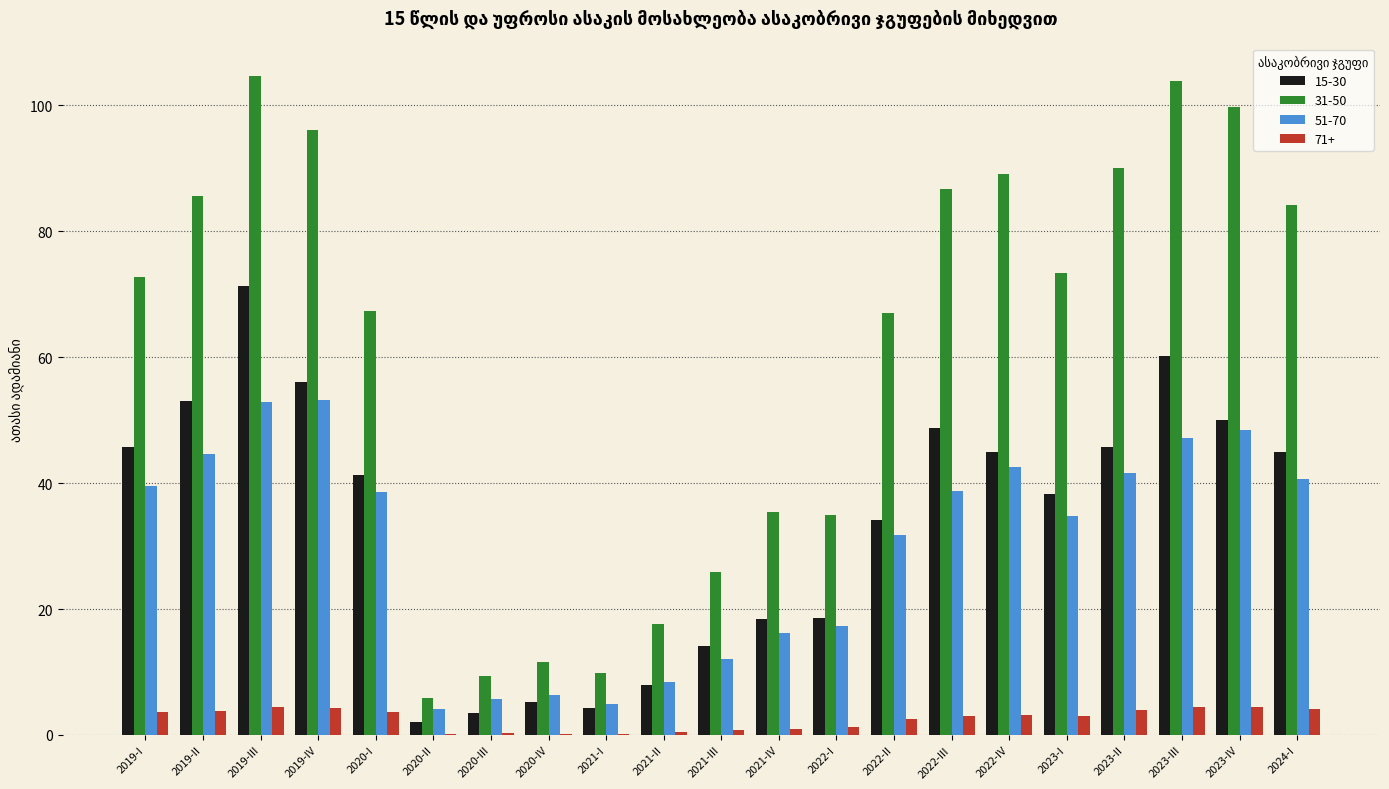

At which category is the sum across all series the highest?

2019-III